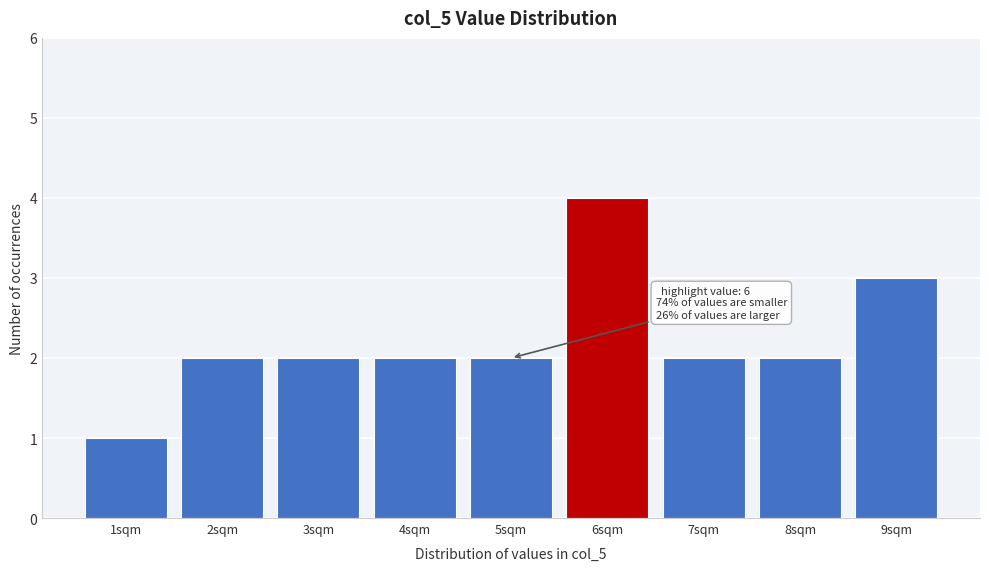

Reading left to right, transcribe all the data shown in this chart.

1	2	2	2	2	4	2	2	3